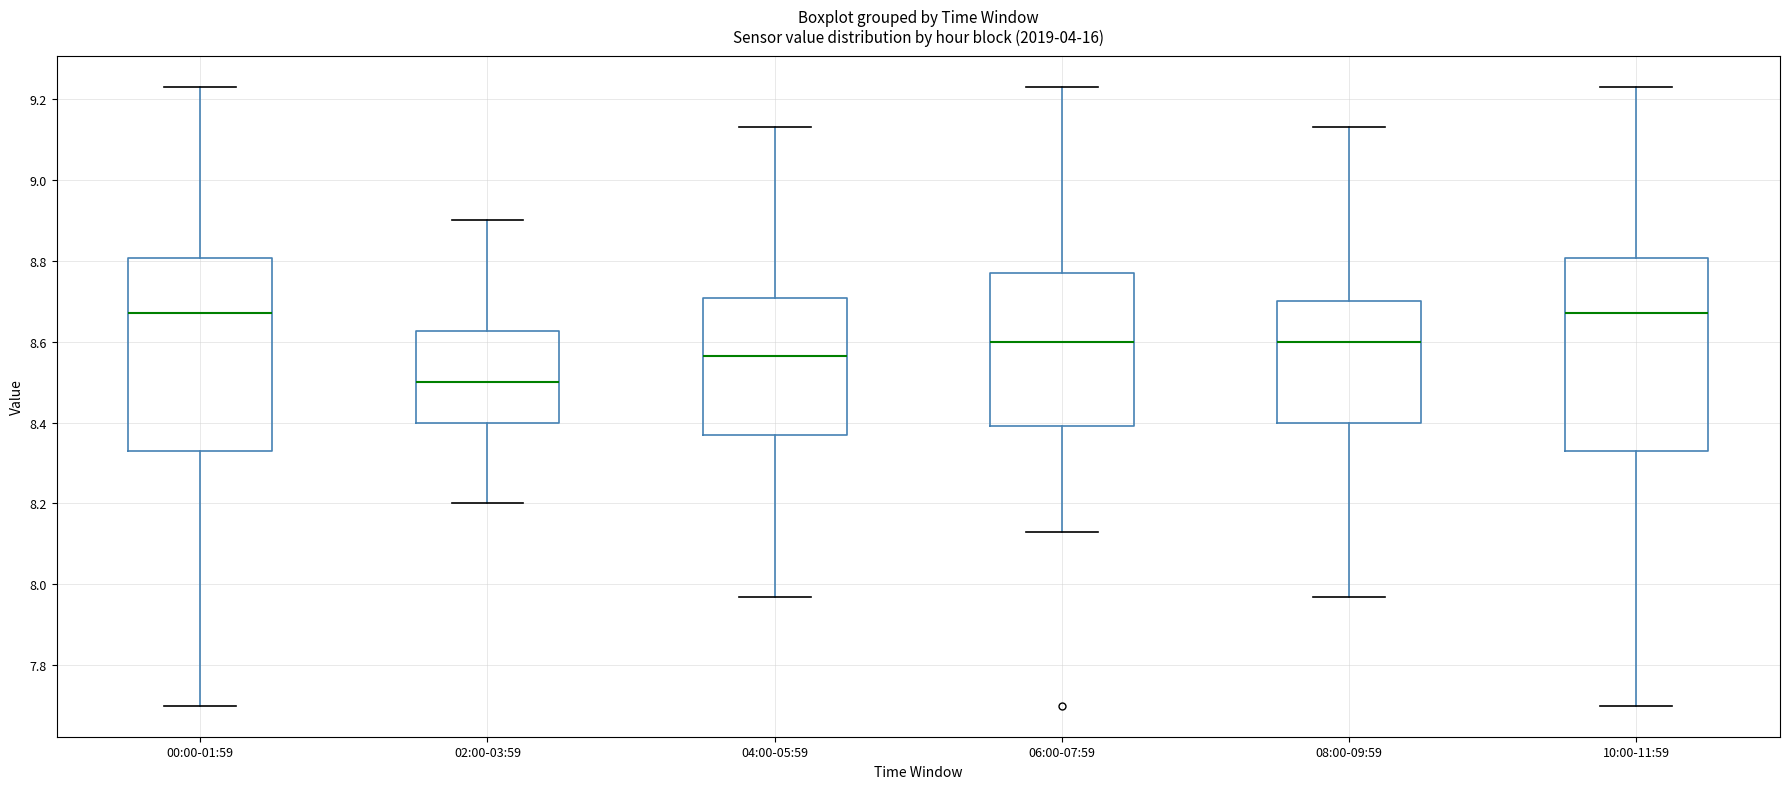

Reading left to right, transcribe this box plot: for each box, give where its median line is, the range the box spans, and where its two whiskers end, as read against the y-axis. The values are not printed on the chart, so give them approximately, as read against the axis.

00:00-01:59: median 8.68, box 8.34 to 8.80, whiskers 7.70 to 9.24
02:00-03:59: median 8.50, box 8.40 to 8.62, whiskers 8.20 to 8.90
04:00-05:59: median 8.56, box 8.38 to 8.70, whiskers 7.98 to 9.14
06:00-07:59: median 8.60, box 8.40 to 8.78, whiskers 8.14 to 9.24
08:00-09:59: median 8.60, box 8.40 to 8.70, whiskers 7.98 to 9.14
10:00-11:59: median 8.68, box 8.34 to 8.80, whiskers 7.70 to 9.24